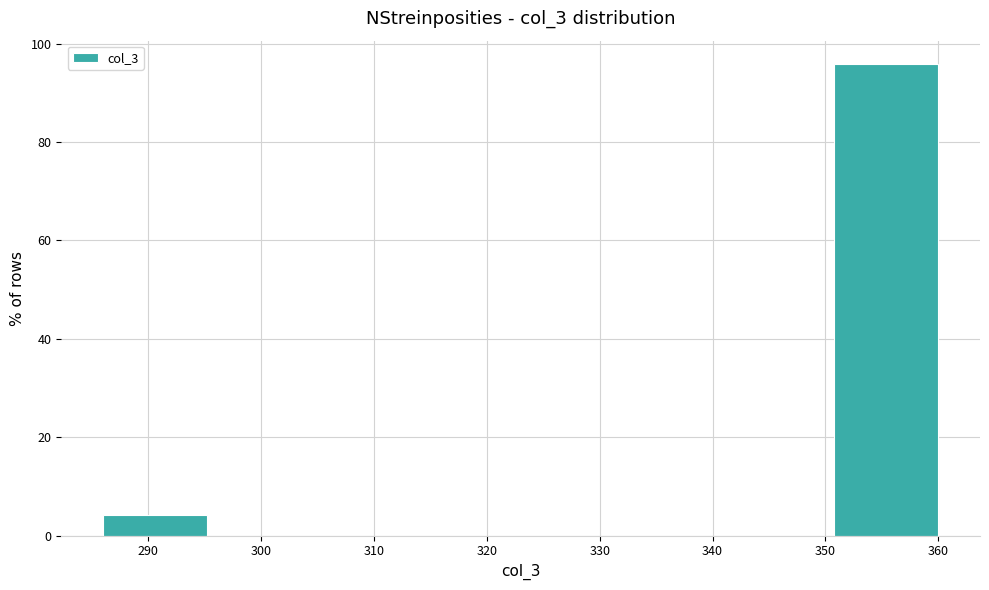

Over which range of the x-axis is the bar tallest?

351 to 360